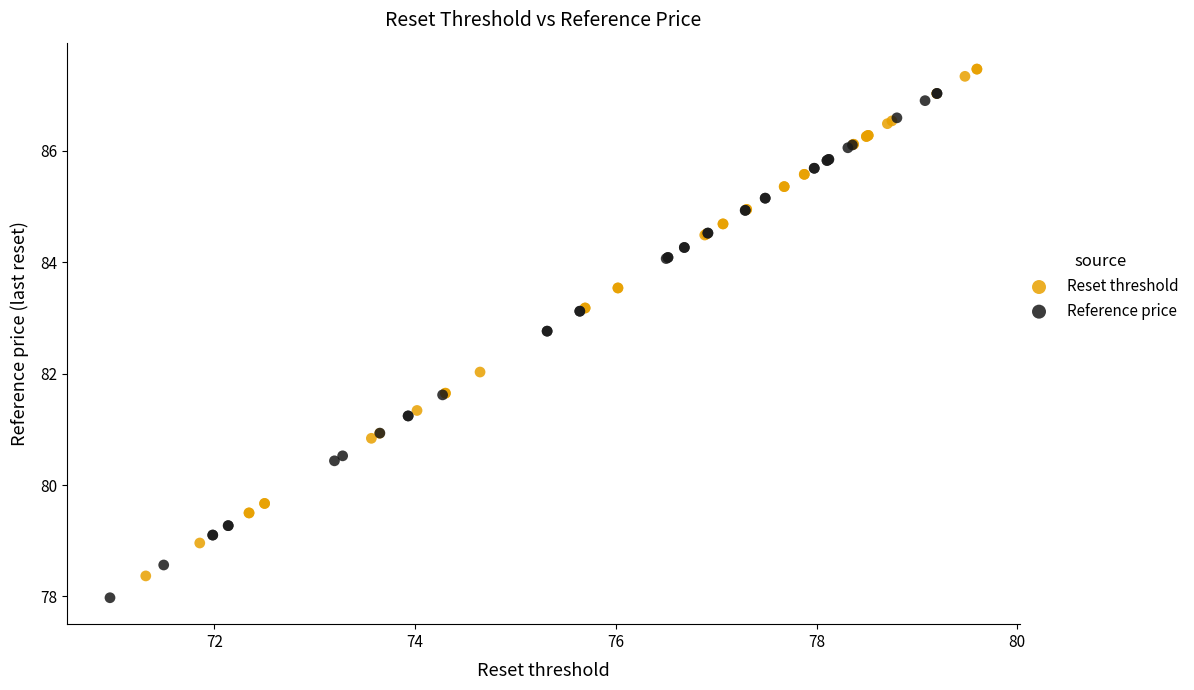

Which series has the largest Y range (max minus min)?

Reset threshold